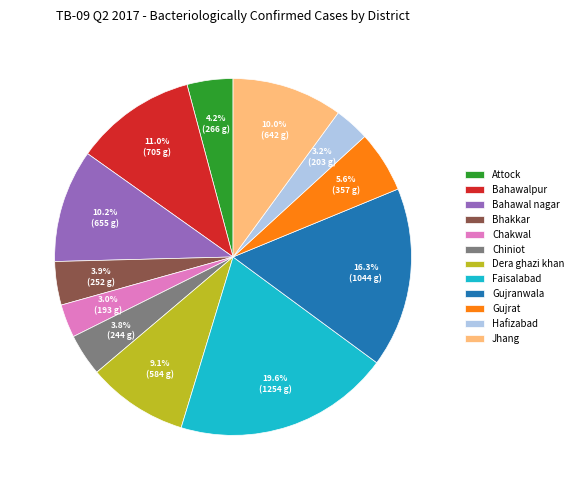

To the nearest percent, what is the difference between the Bahawal nagar and Faisalabad slice percentages?

9%